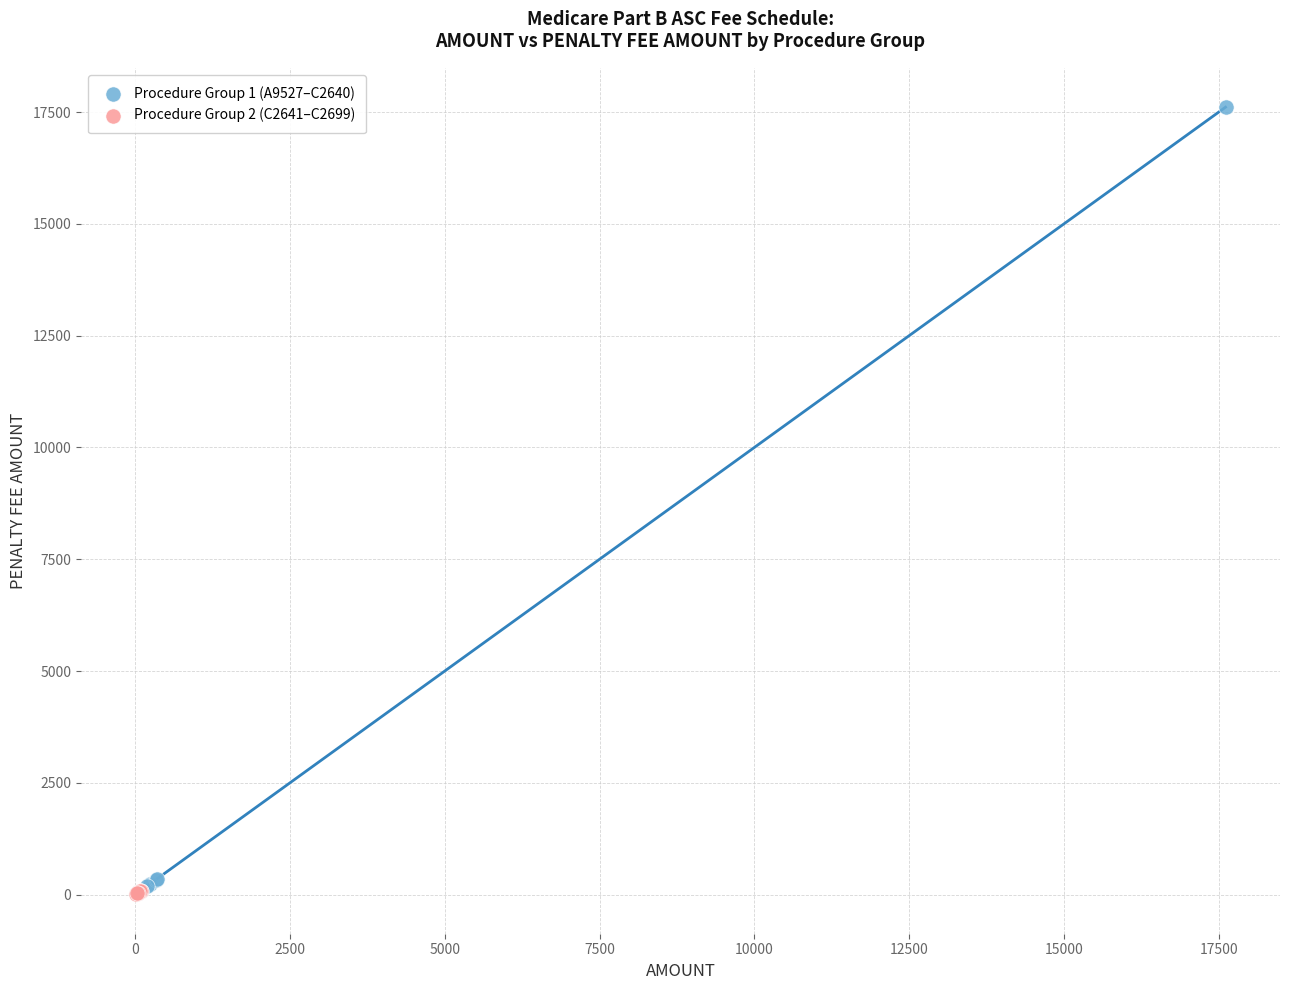

Which series reaches the maximum Y coordinate?

Procedure Group 1 (A9527–C2640)